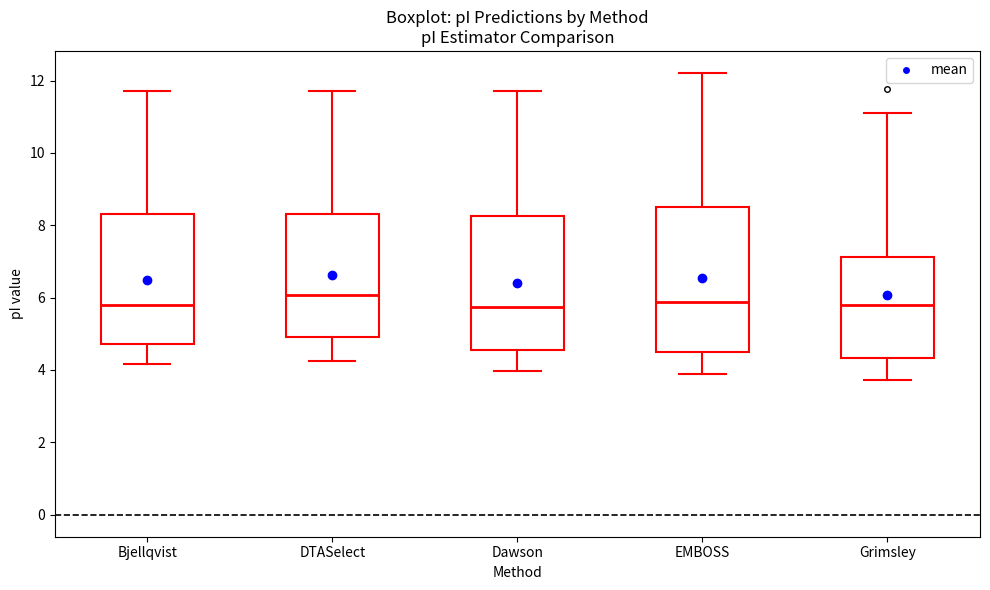

Which box is the tallest, from its lower edge to its upper edge?

EMBOSS